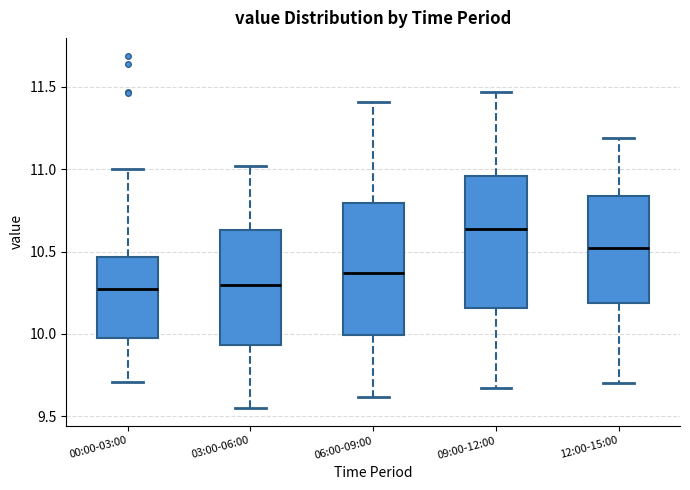

Which box has the highest median line?

09:00-12:00